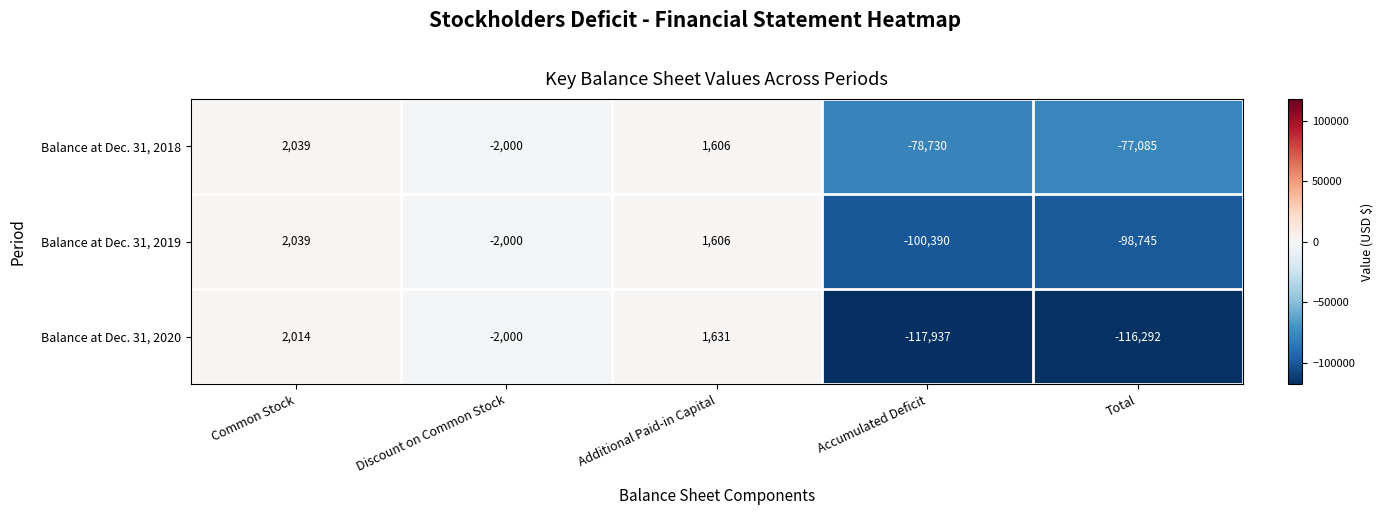

What is the difference between the second highest and second lowest values in the Balance at Dec. 31, 2020 series?

117923